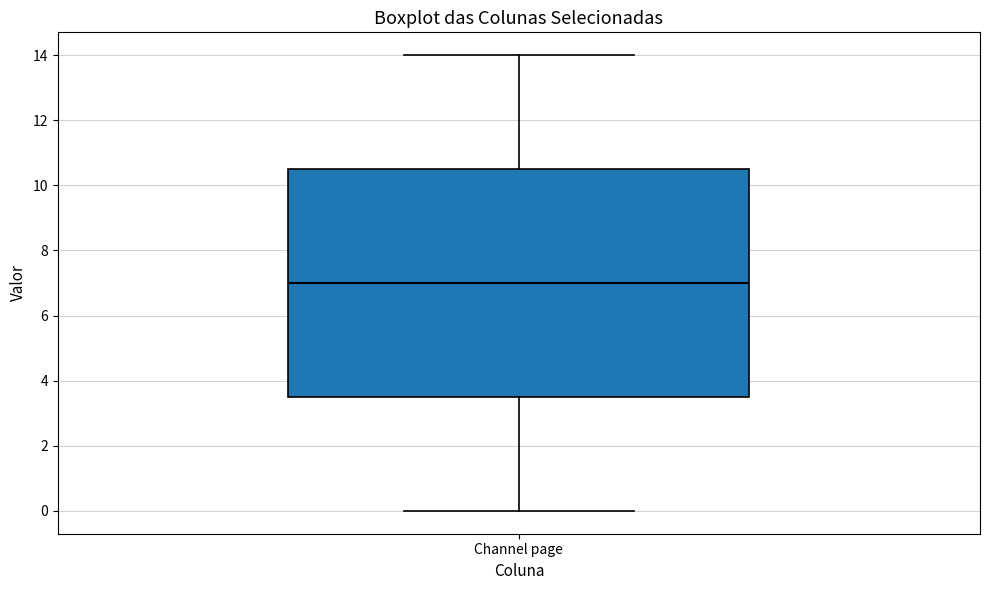

Read this box plot against the y-axis: the position of the median line, the range covered by the box, and the ends of both whiskers. The values are not printed on the chart, so give them approximately, as read against the axis.

median 7.0, box 3.6 to 10.6, whiskers 0.0 to 14.0